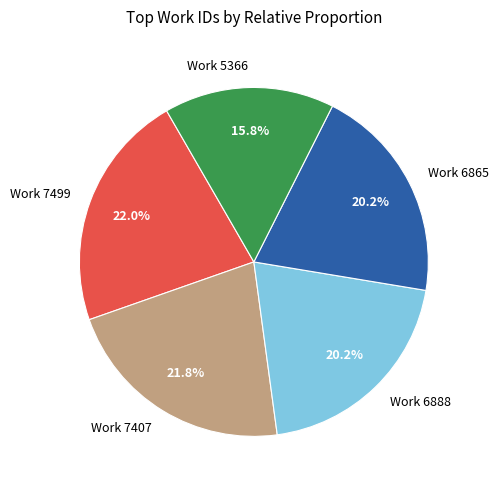

Approximately how many times larger is the value at Work 6888 compared to Work 6865?

1.0